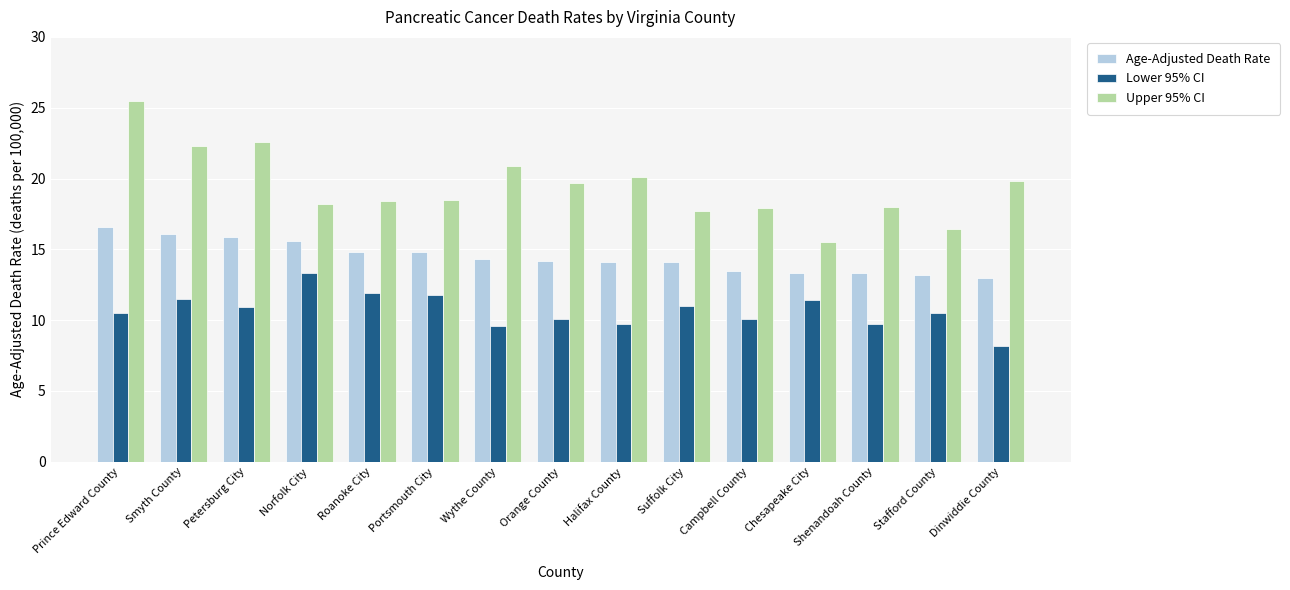

Which series has the largest range (max minus min)?

Upper 95% CI